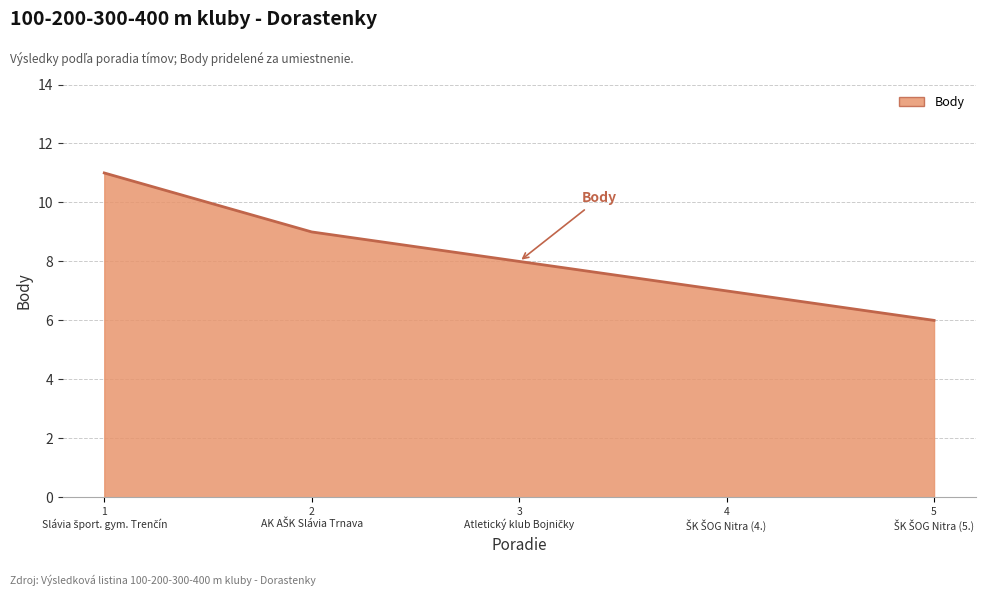

How many values are between 7 and 9?

3